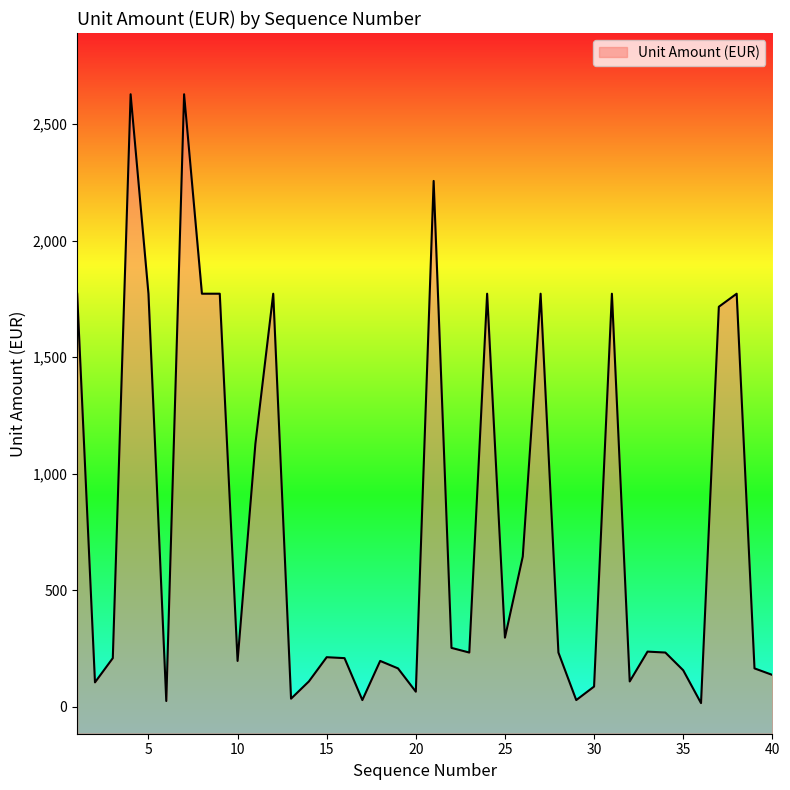

What is the average value?

767